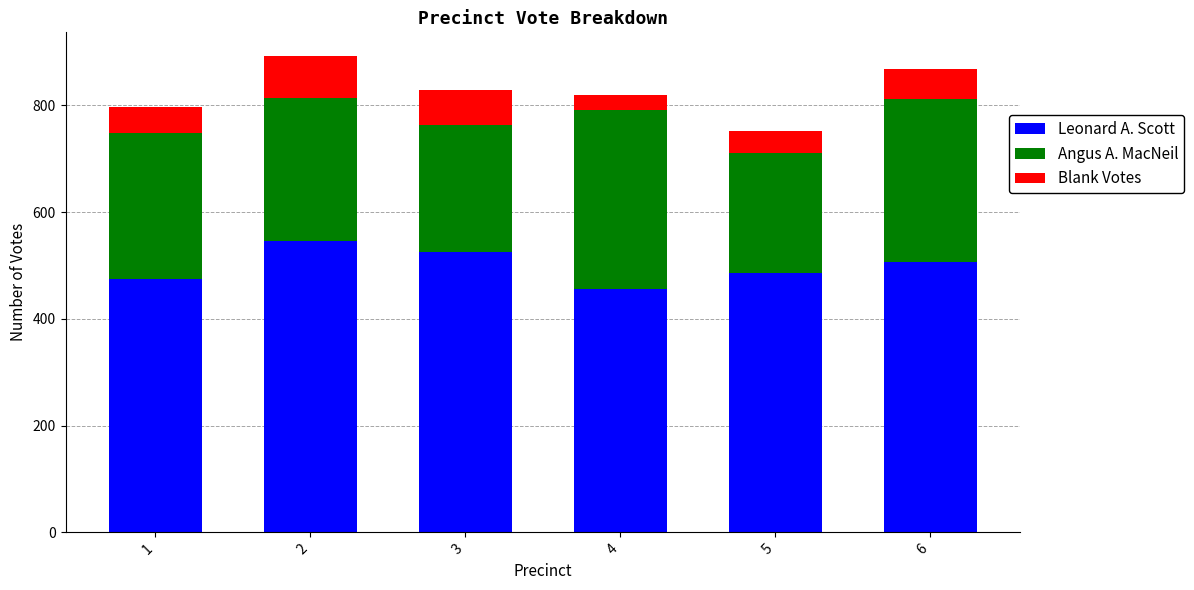

What is the total value across all series at 4?

820